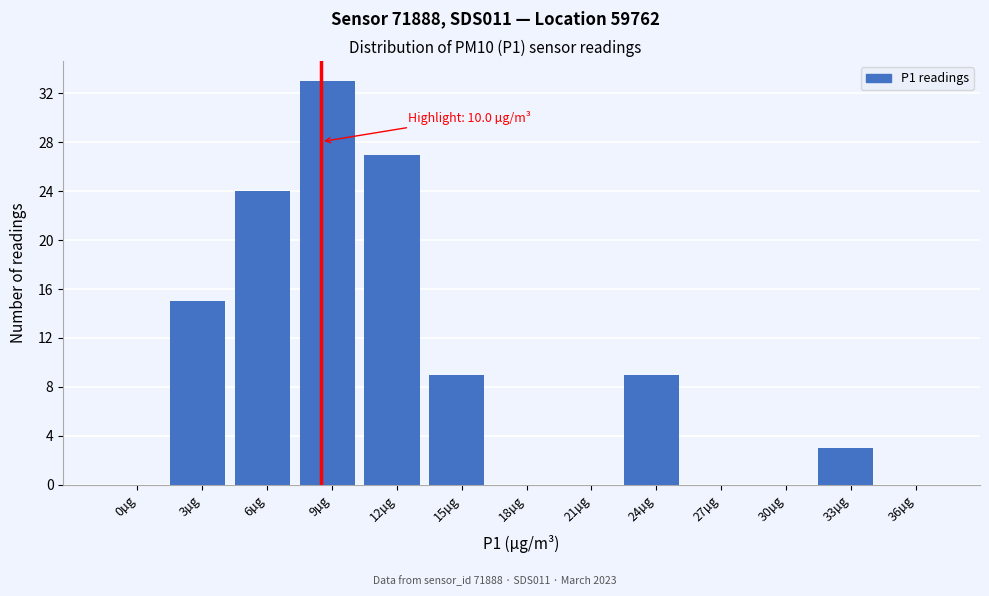

What is the maximum value shown in the chart?

33